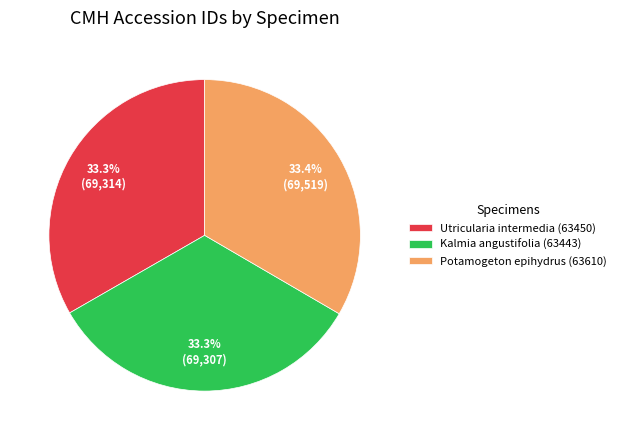

Is the sum of Kalmia angustifolia (63443) and Utricularia intermedia (63450) greater than half?

Yes